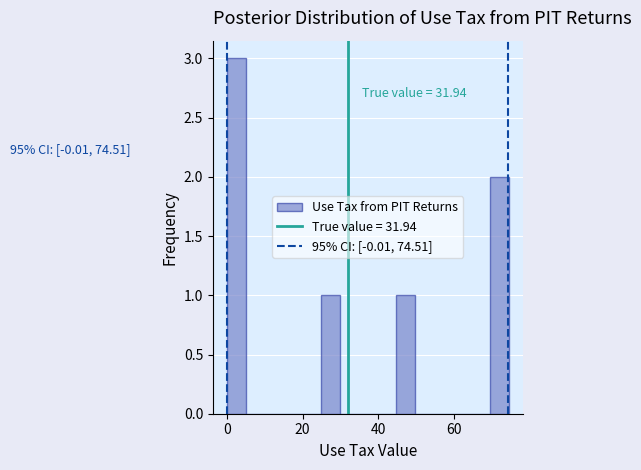

Around what value on the x-axis is the tallest bar? Give the approximate position of its centre, as read against the axis.

2